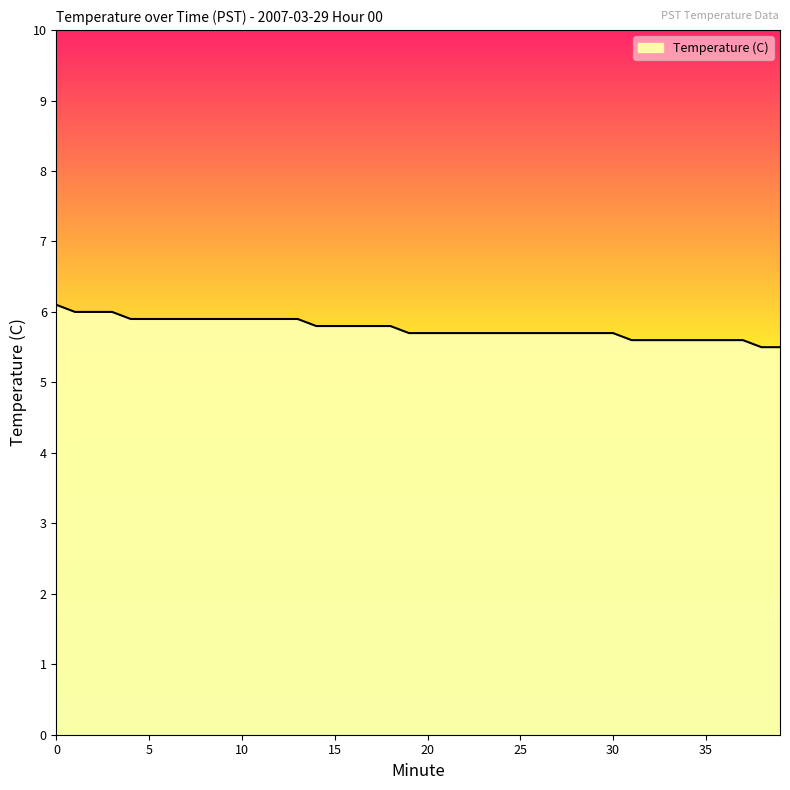

What is the smallest value displayed?

5.5